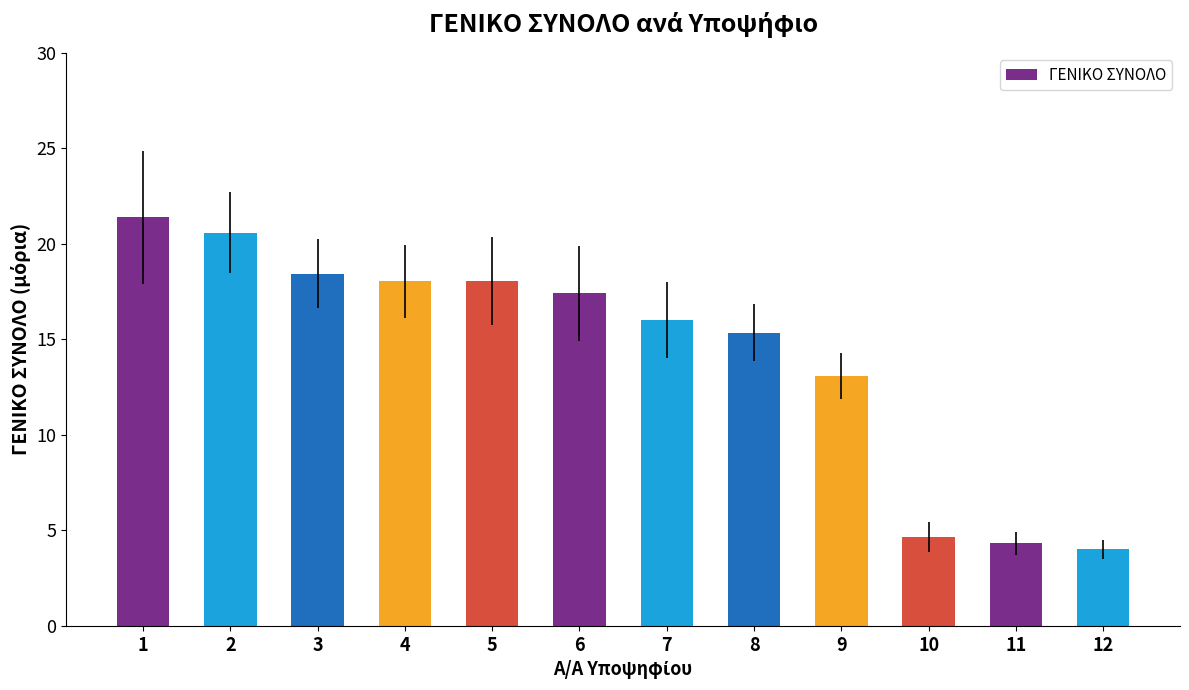

The value at 2 is 9.4. True or false?

False